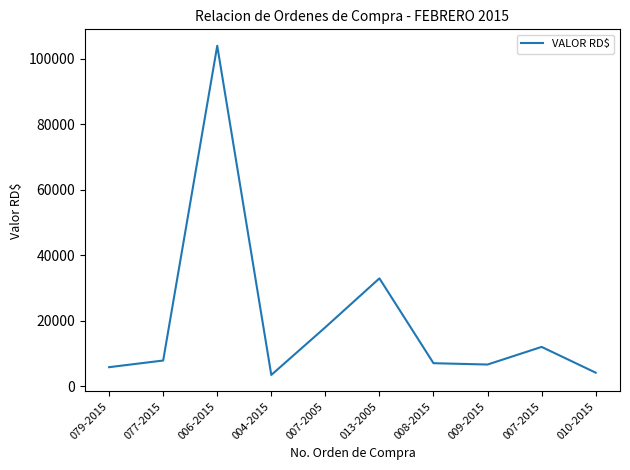

Does the chart have visible grid lines?

No